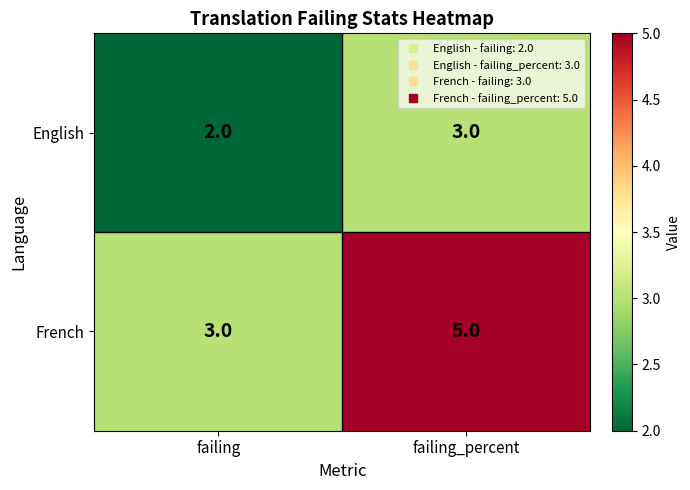

Rank the series by their maximum value, from highest to lowest.

French, English